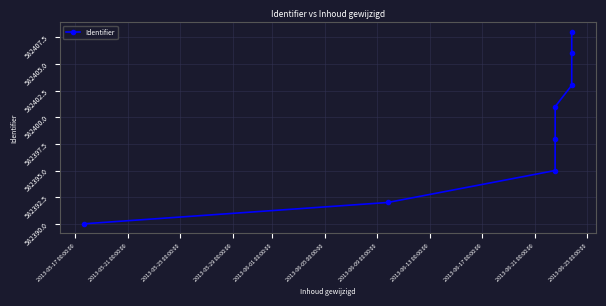

What is the greatest value displayed?

582408